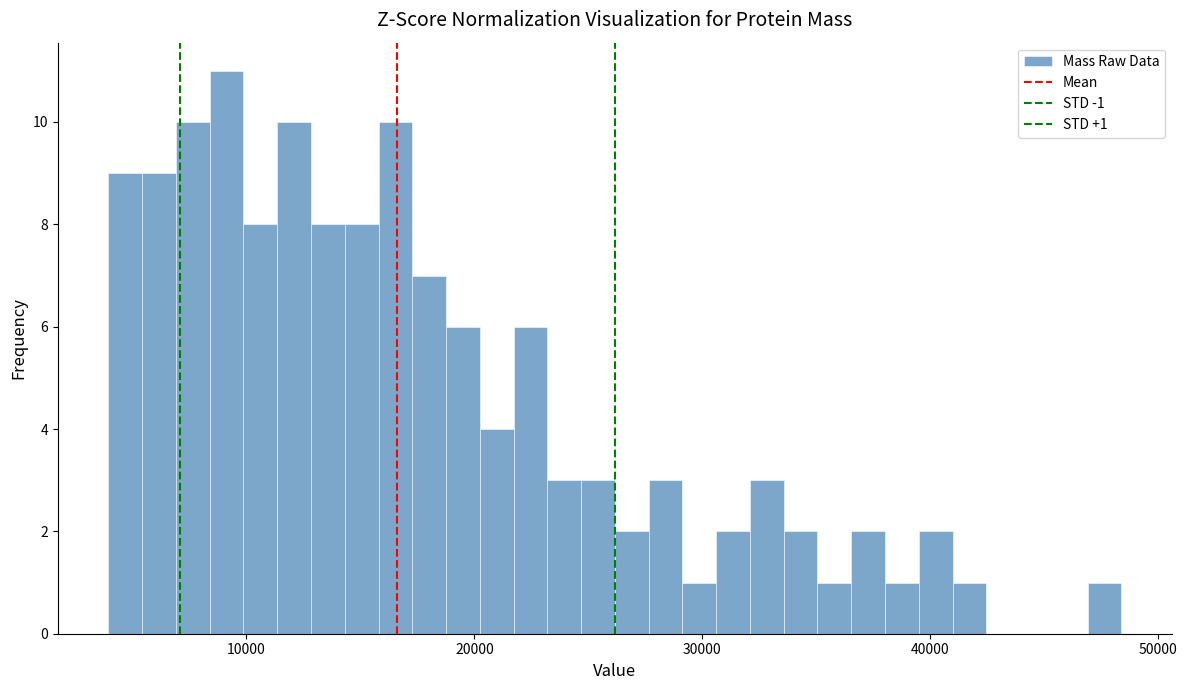

Read against the x-axis, roughly where is the centre of the tallest bar?

9000